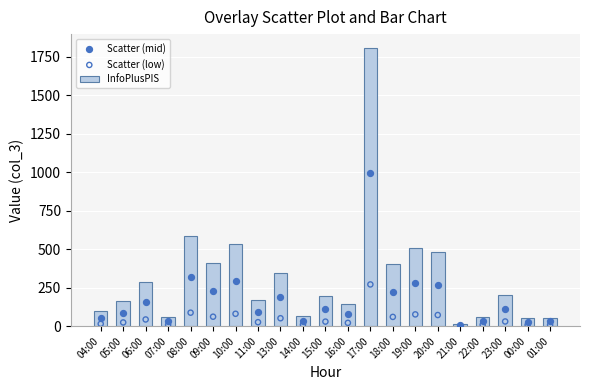

Is the value of Scatter (low) at 06:00 greater than the value of InfoPlusPIS at 11:00?

No